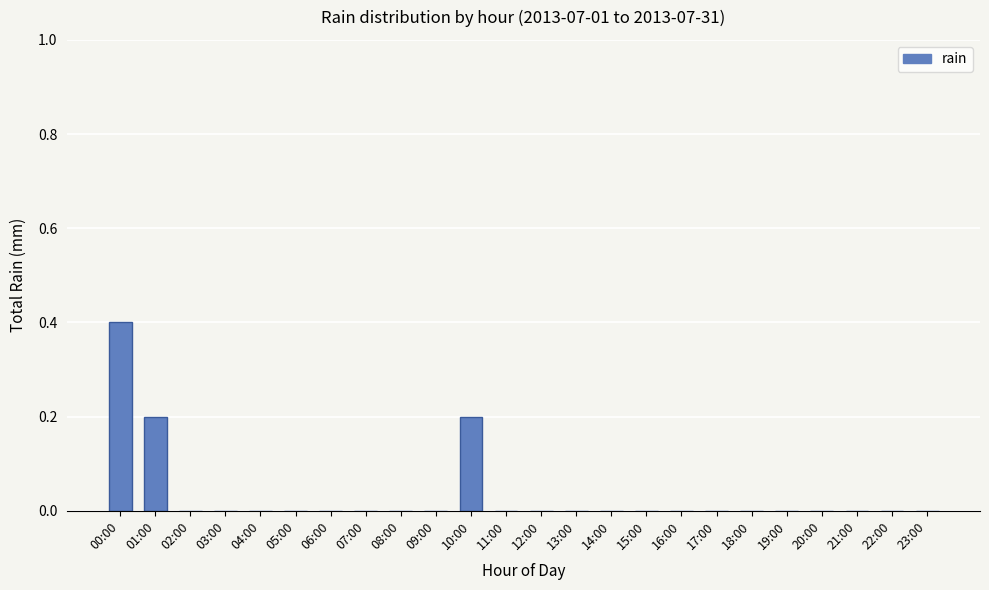

Which category has the highest value across all series?

00:00